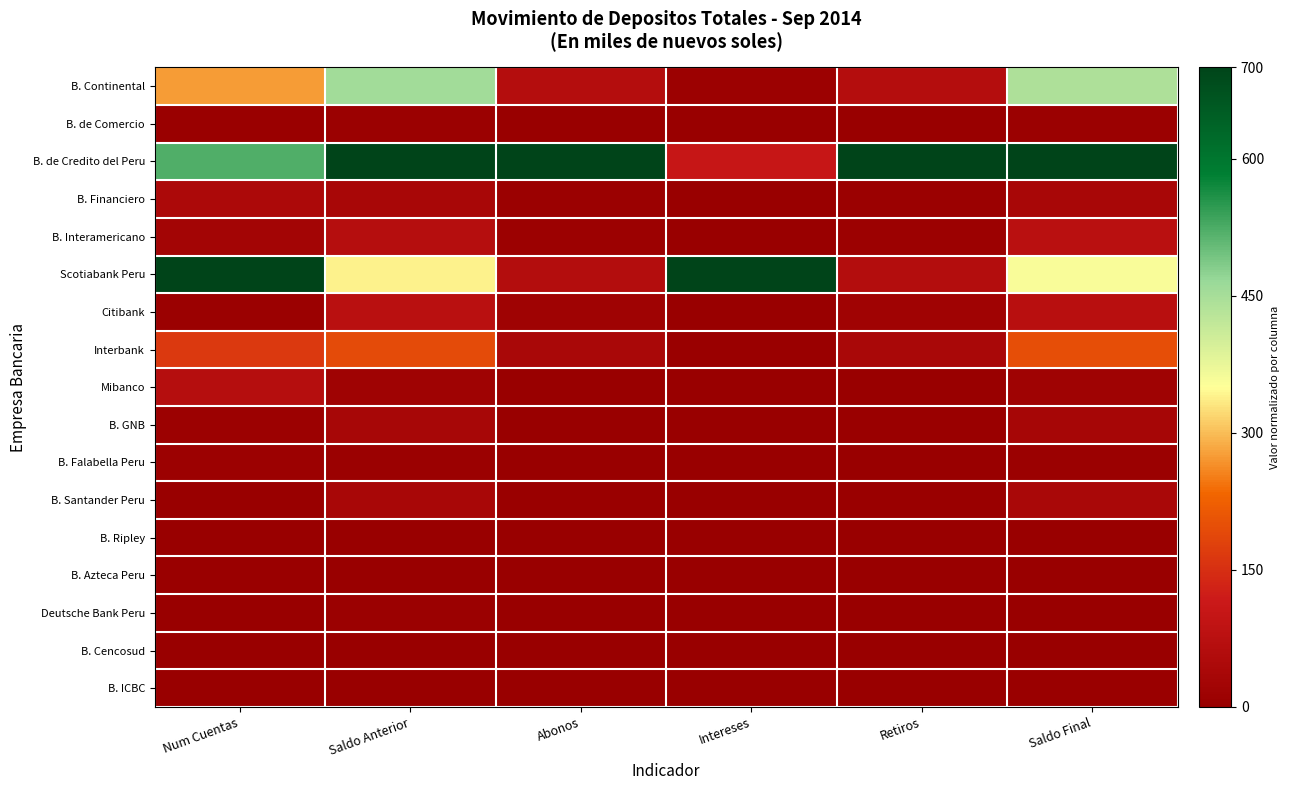

At Intereses, list the series in order from smallest to largest.

B. Financiero, Mibanco, B. Santander Peru, B. Azteca Peru, Deutsche Bank Peru, B. Cencosud, B. ICBC, B. de Comercio, B. GNB, B. Ripley, B. Falabella Peru, Citibank, B. Interamericano, Interbank, B. Continental, B. de Credito del Peru, Scotiabank Peru